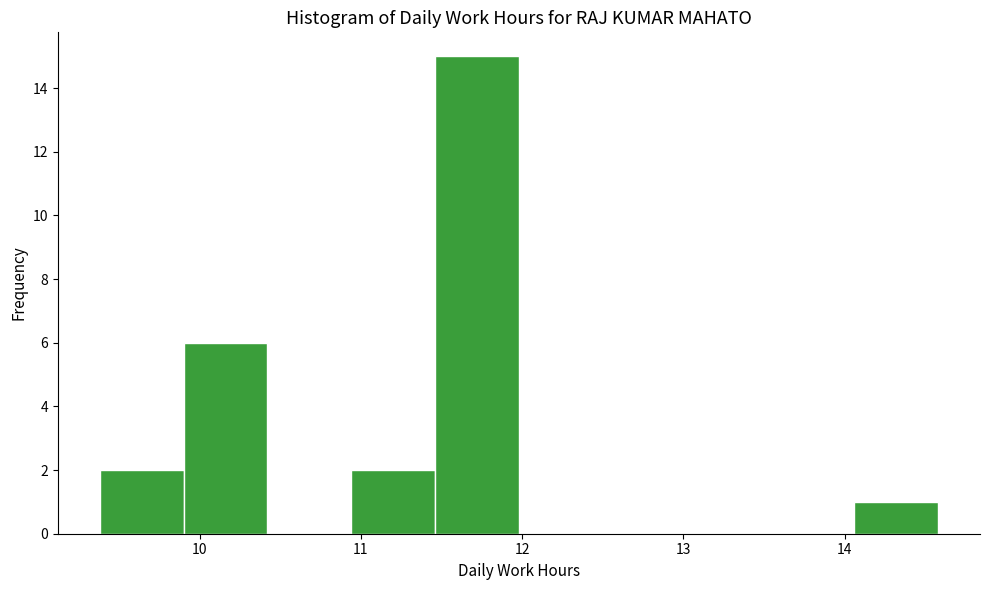

Over which range of the x-axis is the bar tallest?

11.46 to 11.98